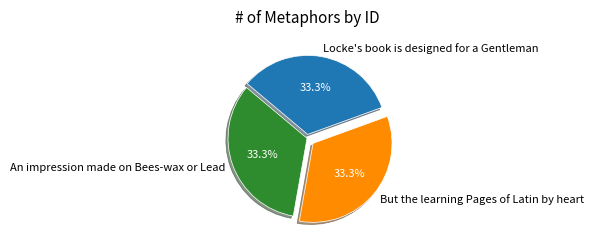

Approximately how many times larger is the value at An impression made on Bees-wax or Lead compared to But the learning Pages of Latin by heart?

1.0